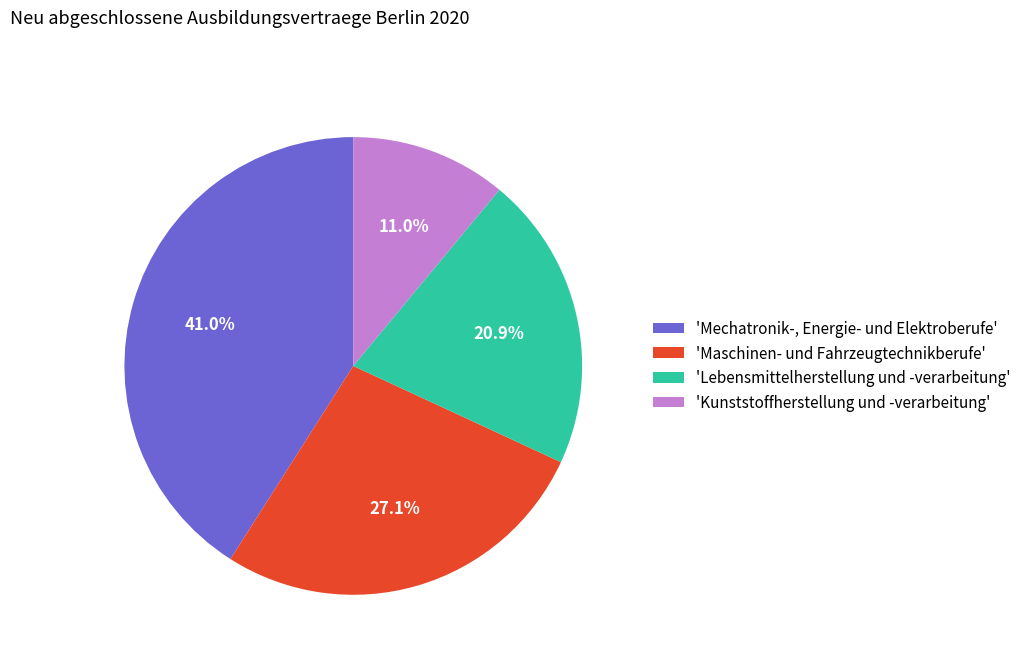

Does any single category account for the majority?

No